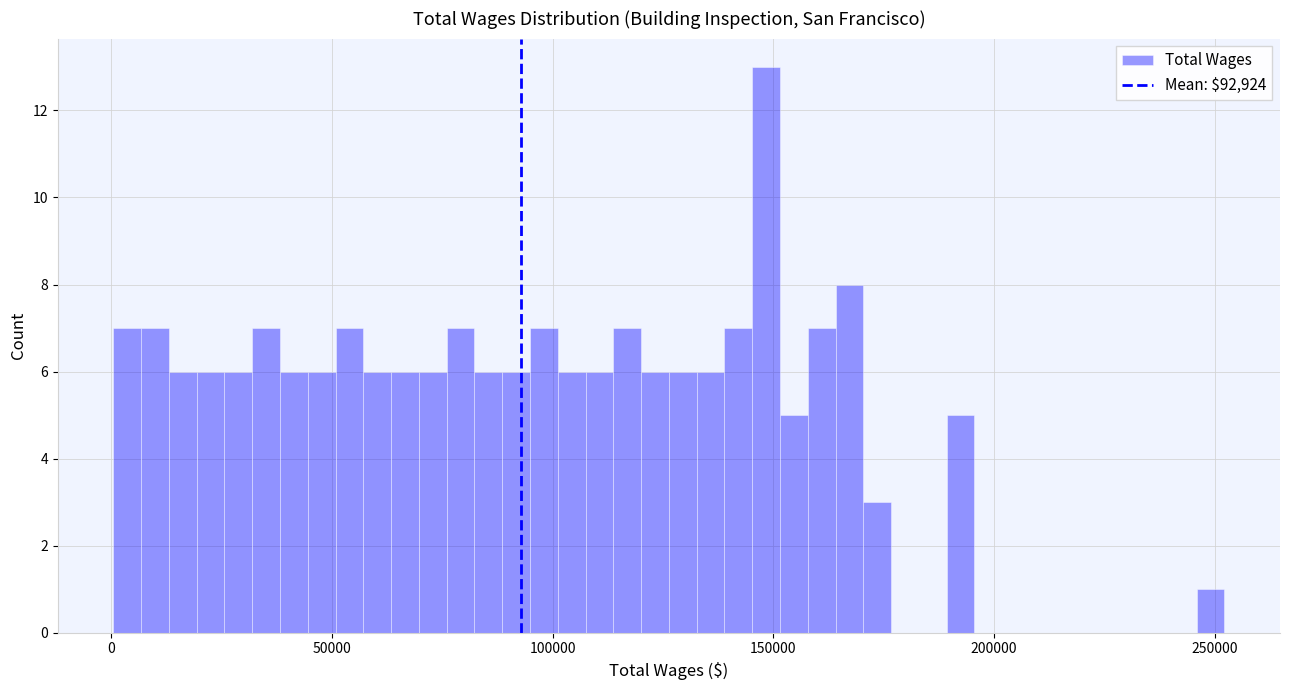

Read against the x-axis, roughly where is the centre of the tallest bar?

150000